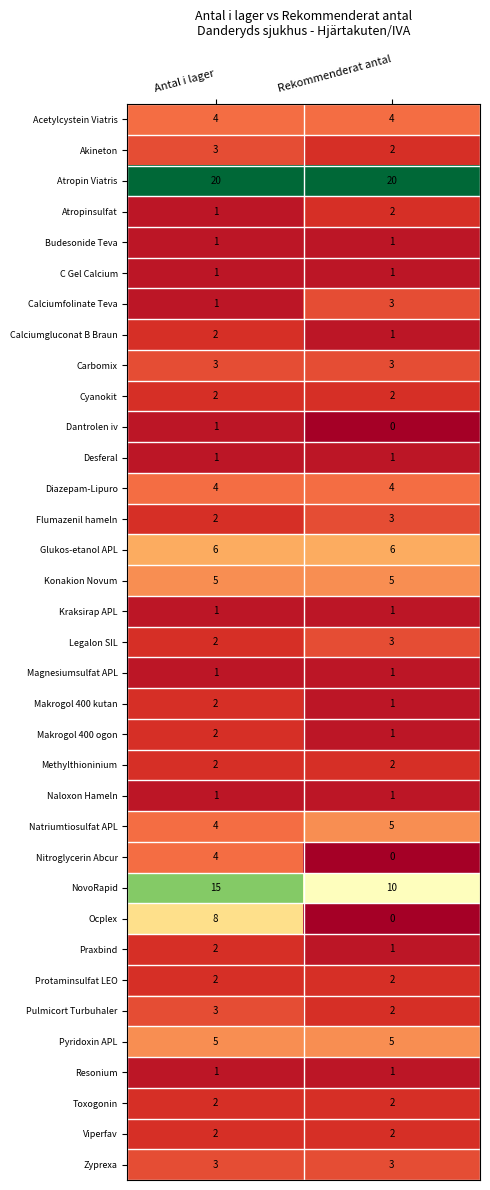

What value does the Natriumtiosulfat APL series have at Rekommenderat antal?

5